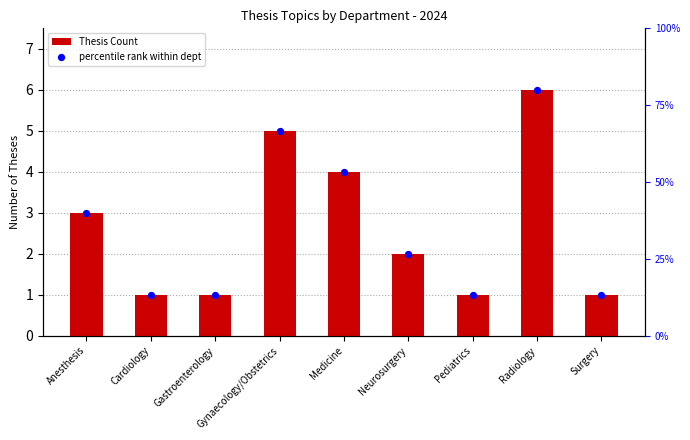

At how many categories does at least one series exceed 4?

2